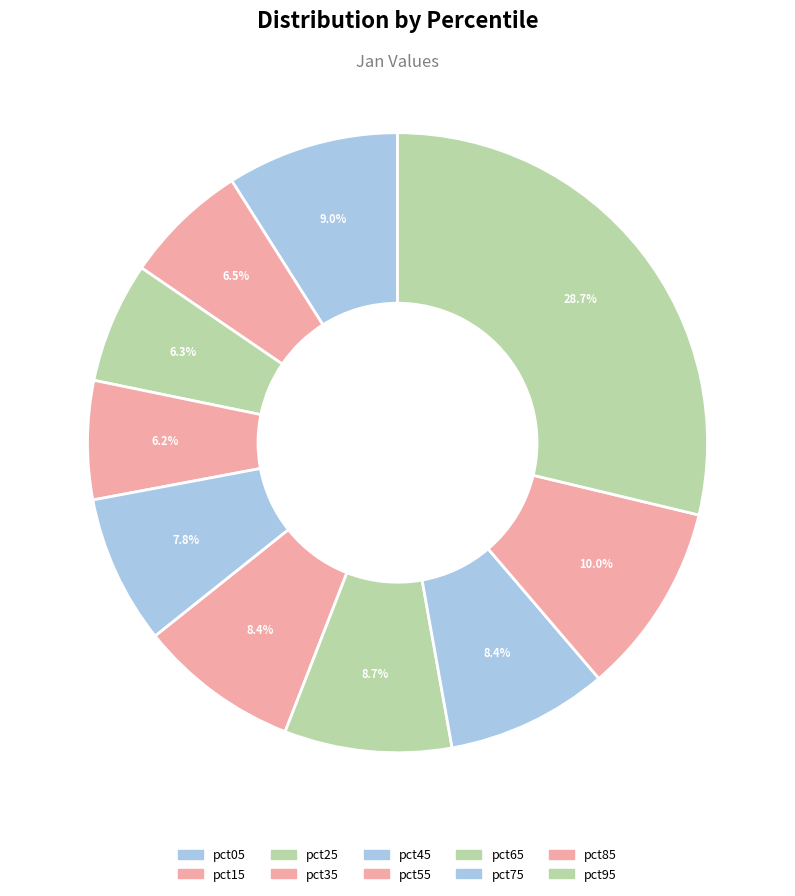

How many segments does this pie chart have?

10